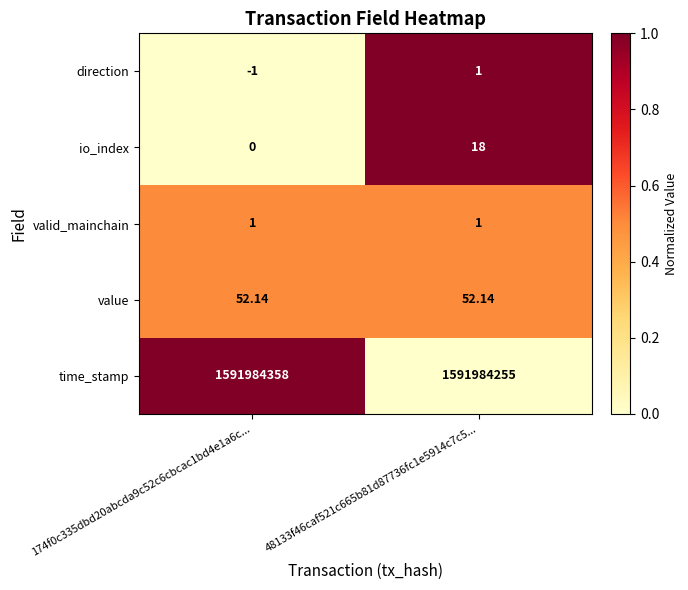

At which category does the chart reach its minimum across all series?

174f0c335dbd20abcda9c52c6cbcac1bd4e1a6c...